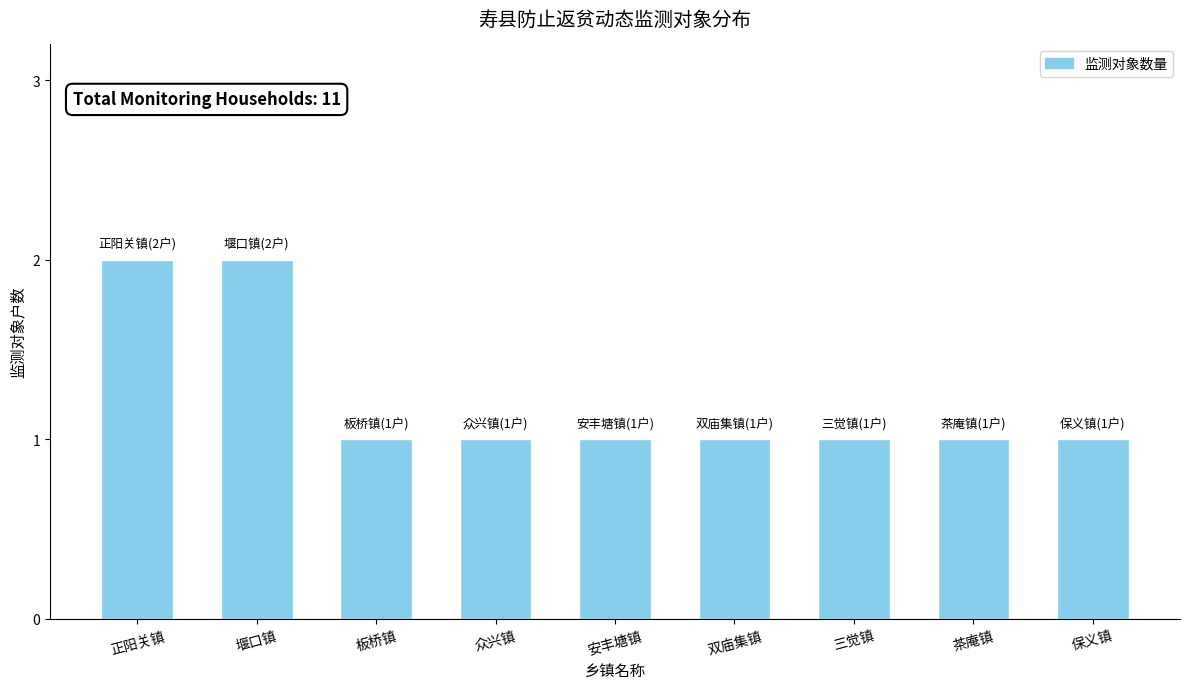

Is it true that the value at 众兴镇 is 1?

True